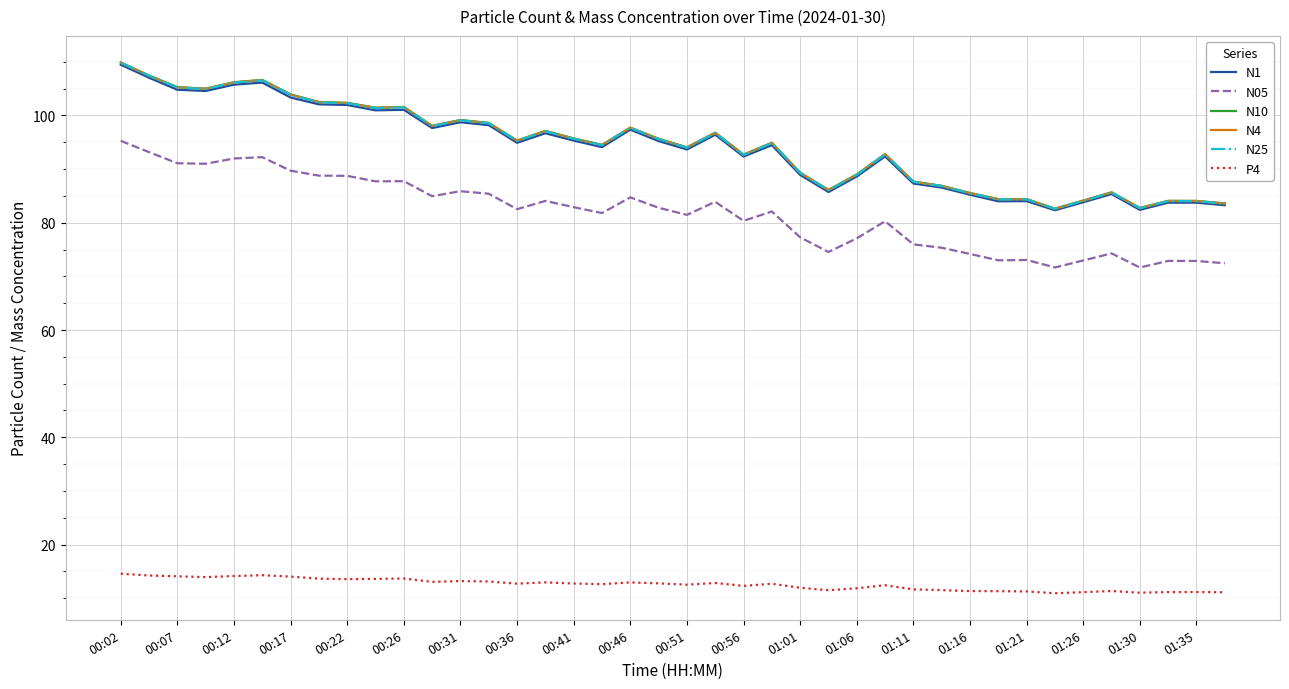

What is the minimum value for N25?

82.6